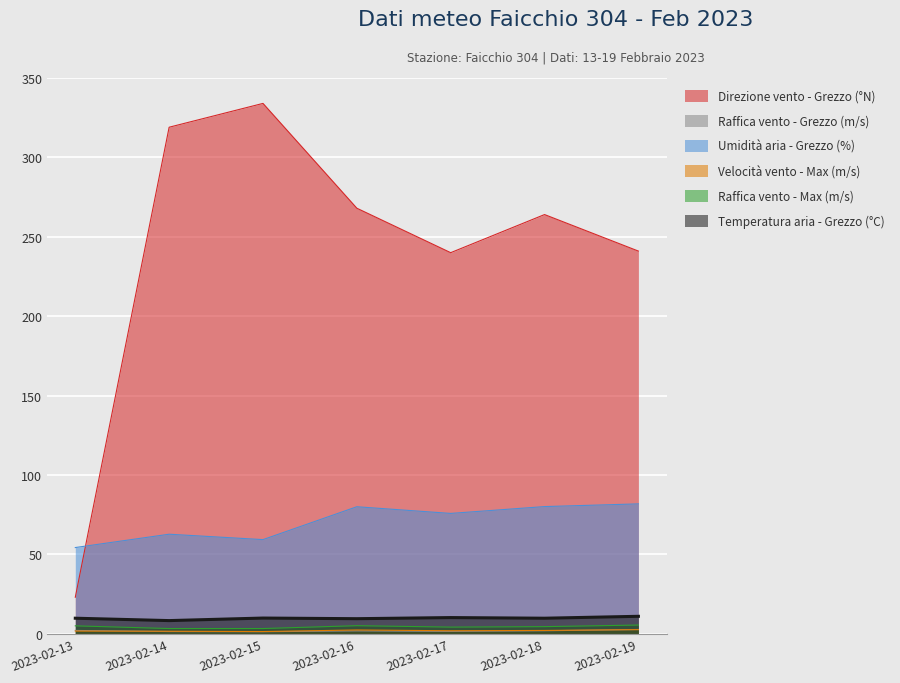

What is the difference between the Raffica vento - Grezzo (m/s) values at 2023-02-16 and 2023-02-17?

0.3